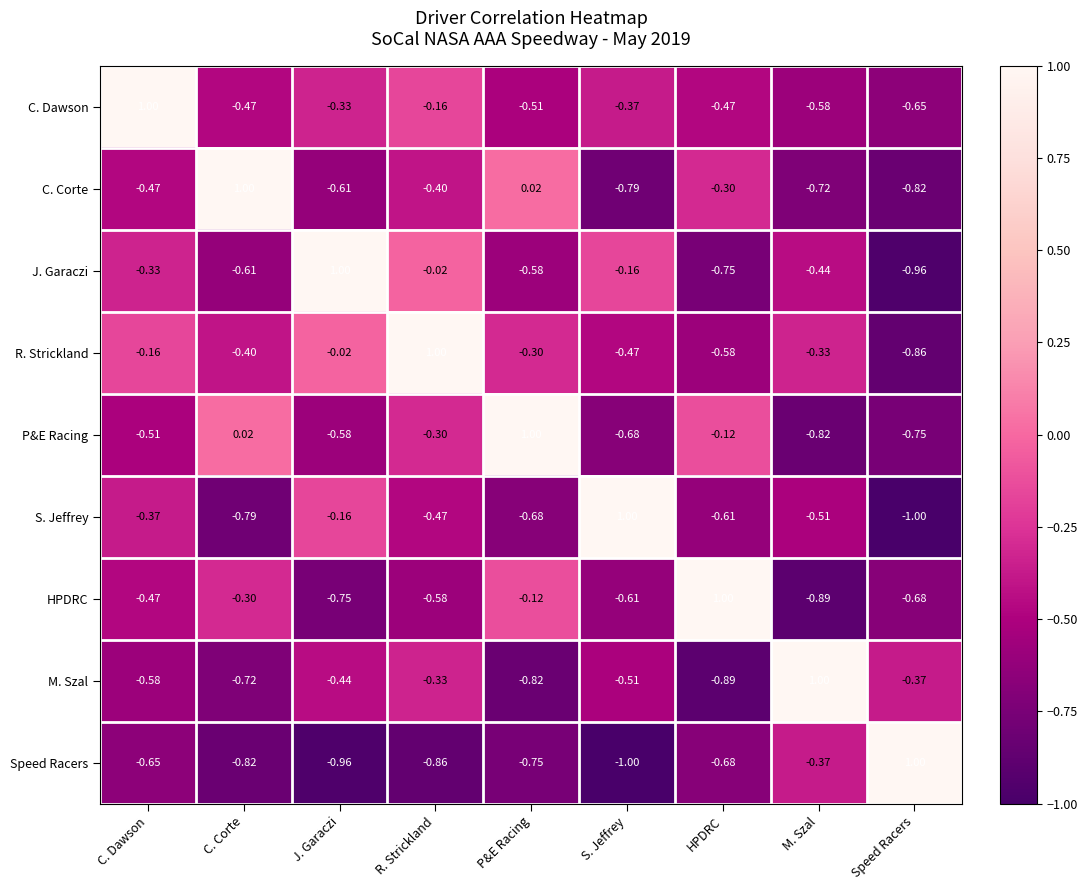

Which series has the largest total across all categories?

R. Strickland